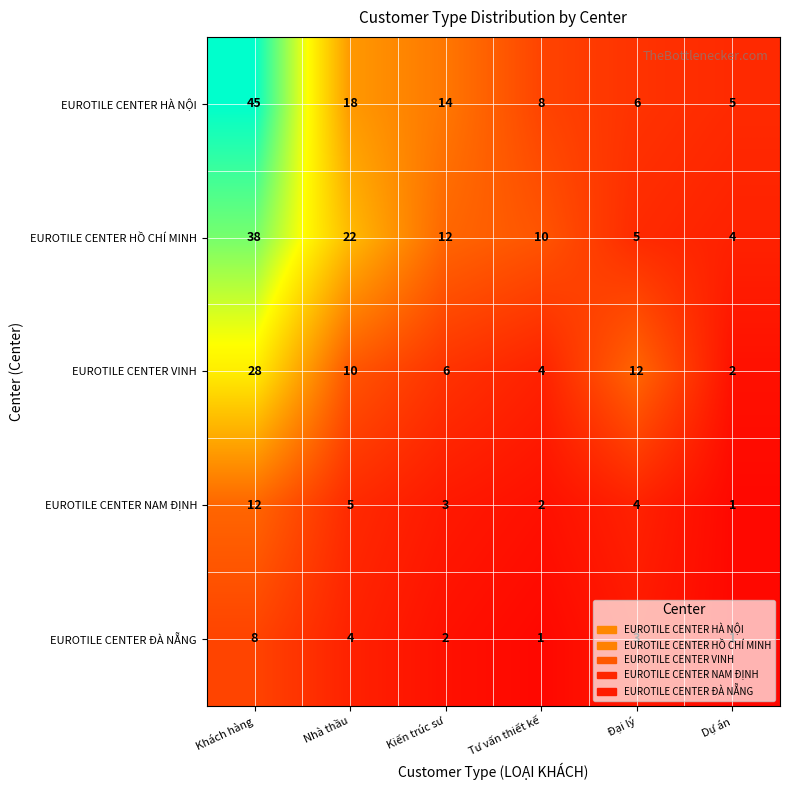

Where is EUROTILE CENTER HỒ CHÍ MINH nearest to the value 21?

Nhà thầu